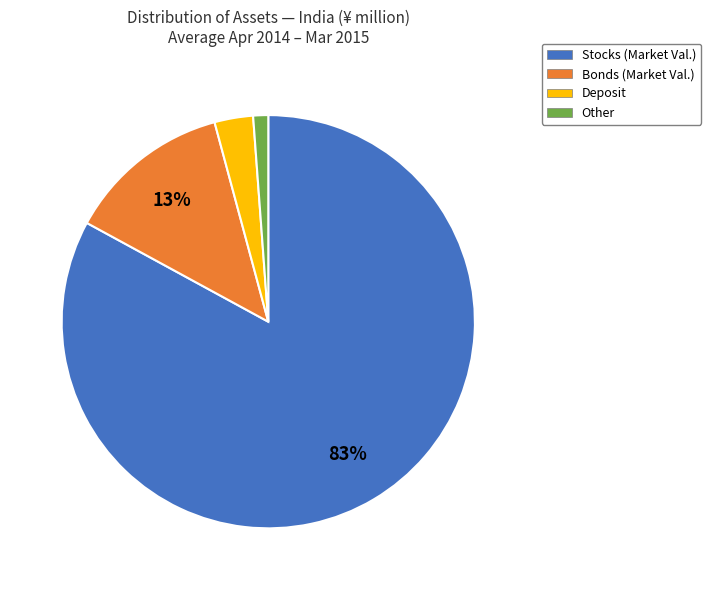

How many slices are in this pie chart?

4